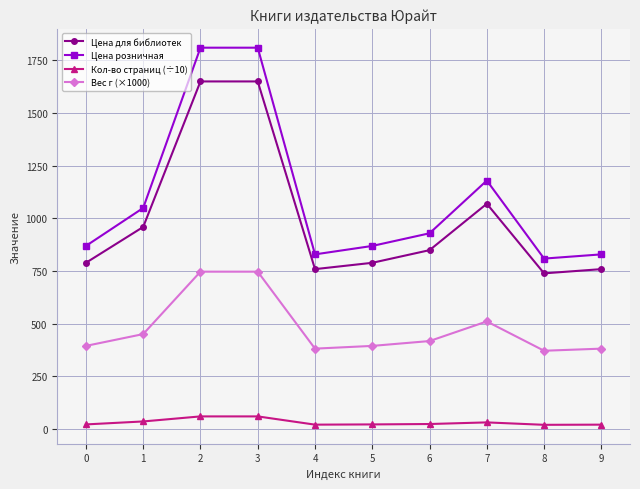

Where is the first local minimum for Цена розничная?

4